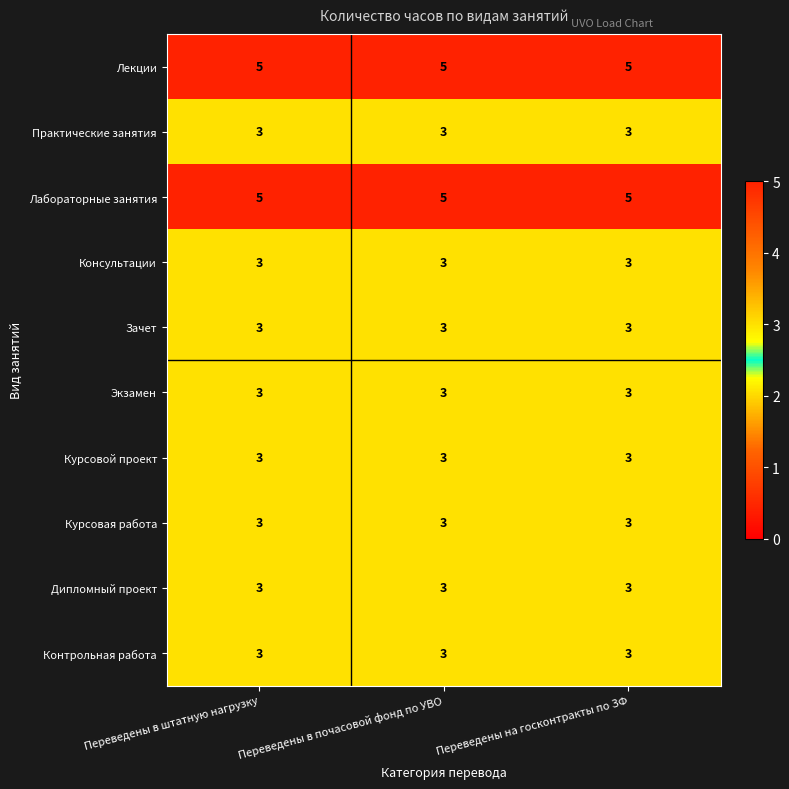

What is the sum of all Лекции values?

15